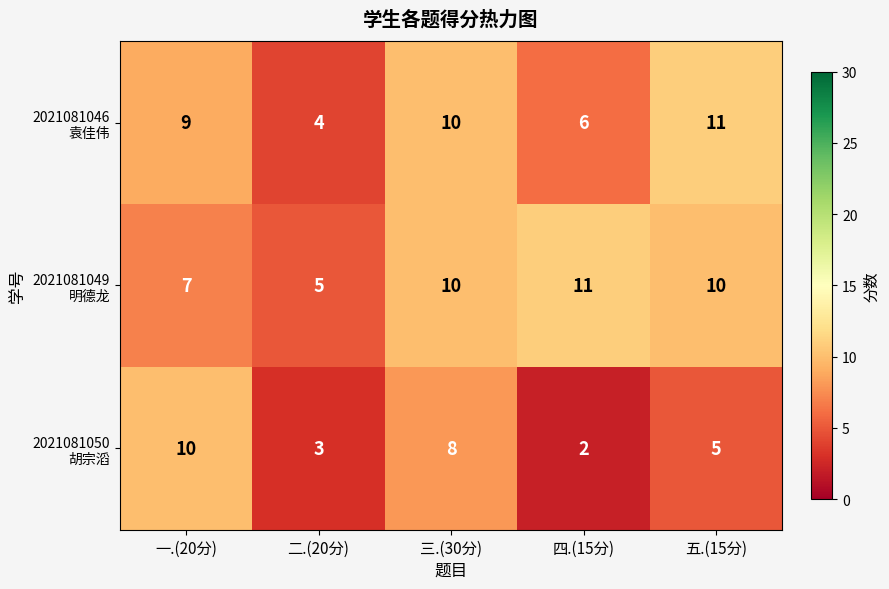

At how many categories does at least one series exceed 3?

5